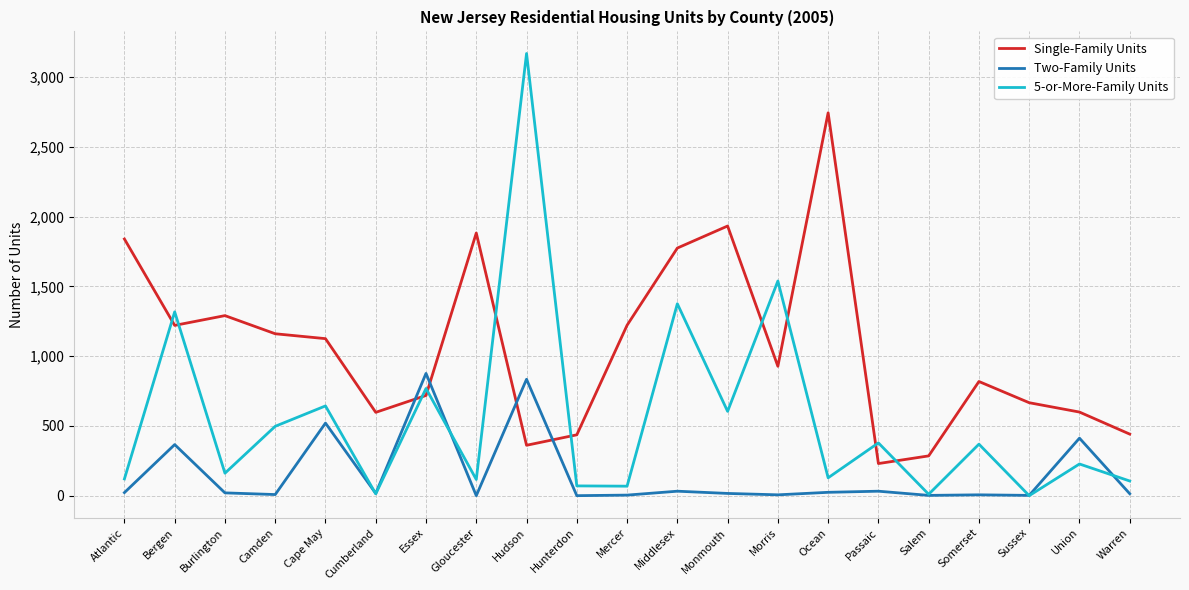

At which category is the sum across all series the highest?

Hudson